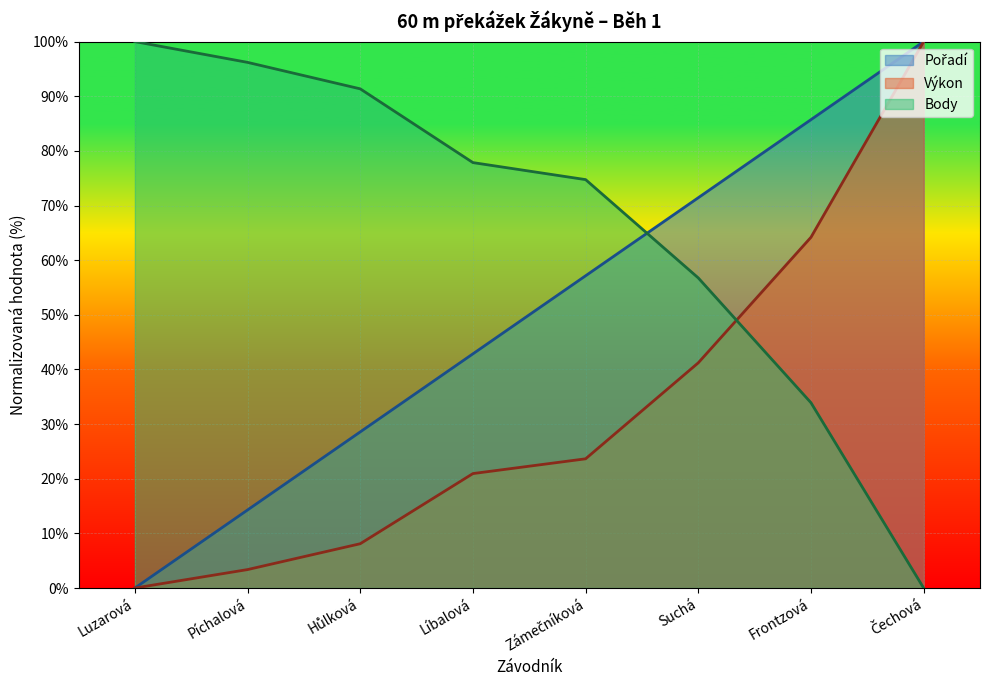

True or false: Body has more than 1 interior local peaks.

False